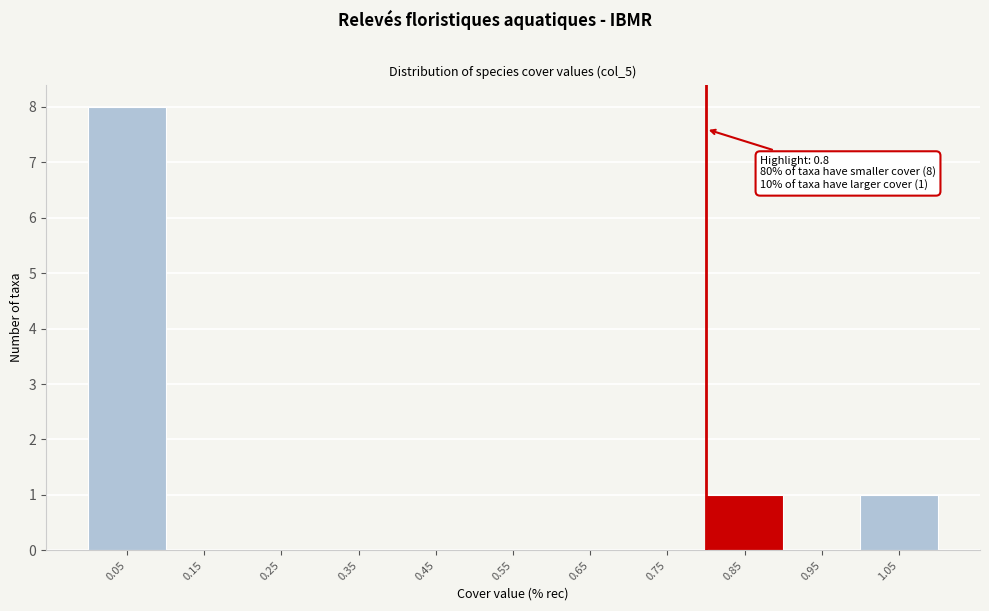

Over which range of the x-axis is the bar tallest?

0.0 to 0.1